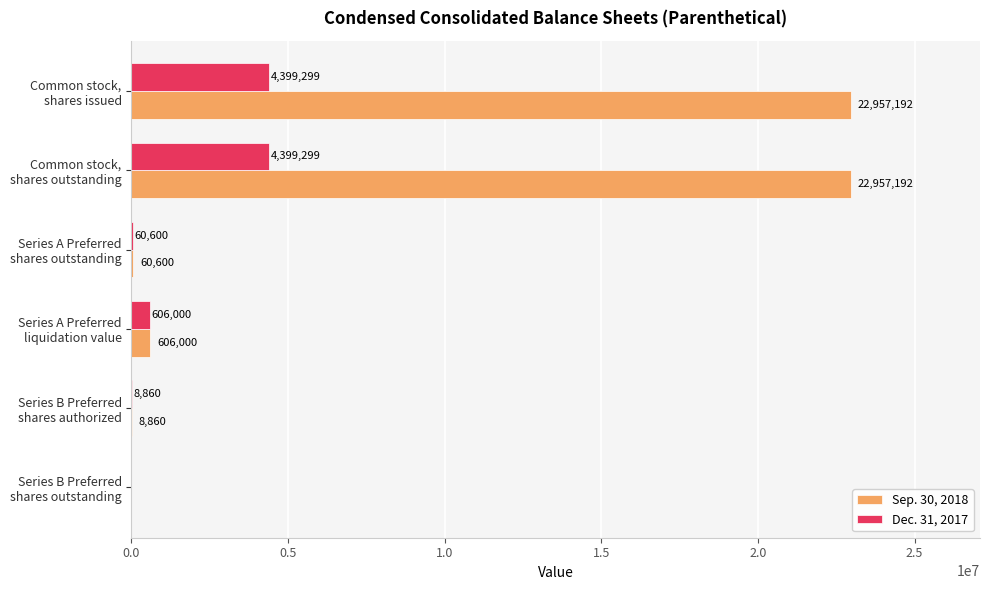

What is the sum of all Sep. 30, 2018 values?

46589844